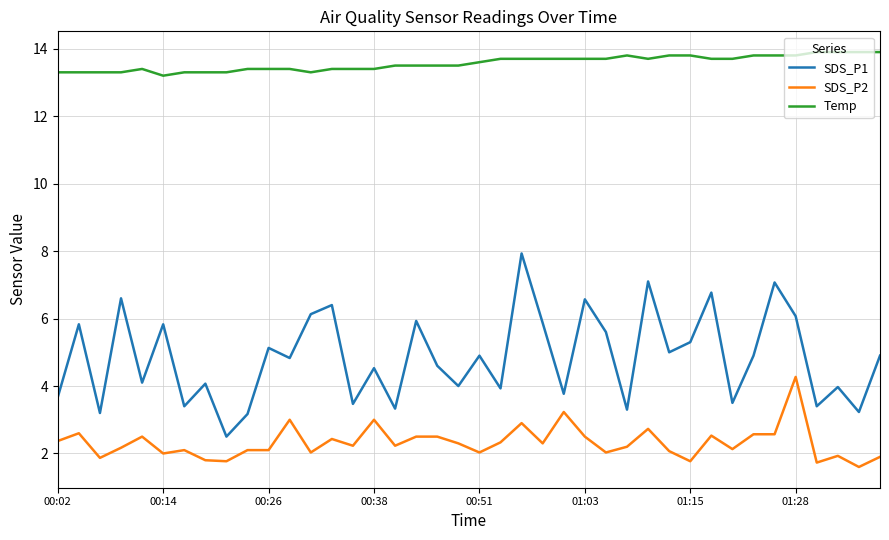

Rank the series by their average value, from highest to lowest.

Temp, SDS_P1, SDS_P2